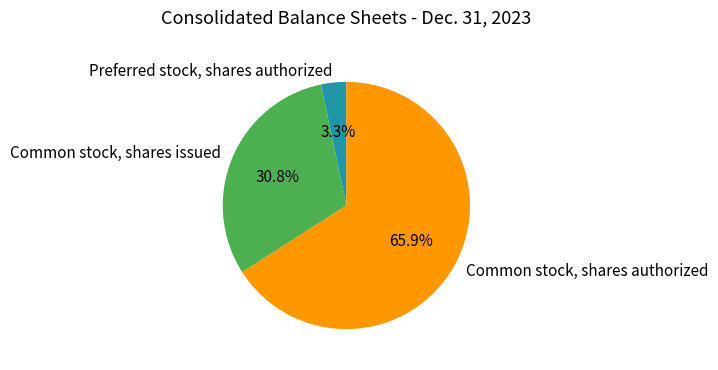

Which has a higher value, Common stock, shares authorized or Preferred stock, shares authorized?

Common stock, shares authorized